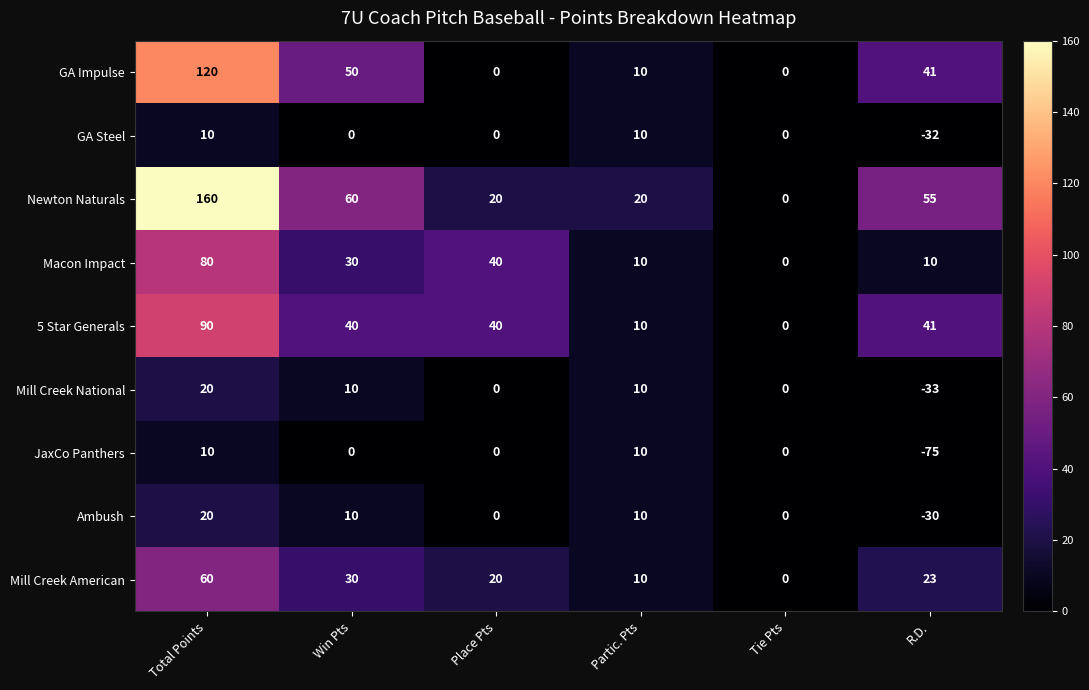

What is the difference between the second highest and second lowest values in the 5 Star Generals series?

31